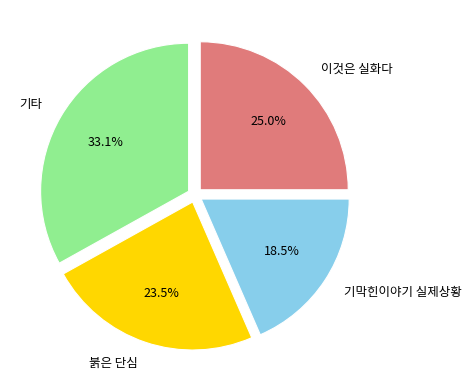

Is the sum of 붉은 단심 and 이것은 실화다 greater than half?

No